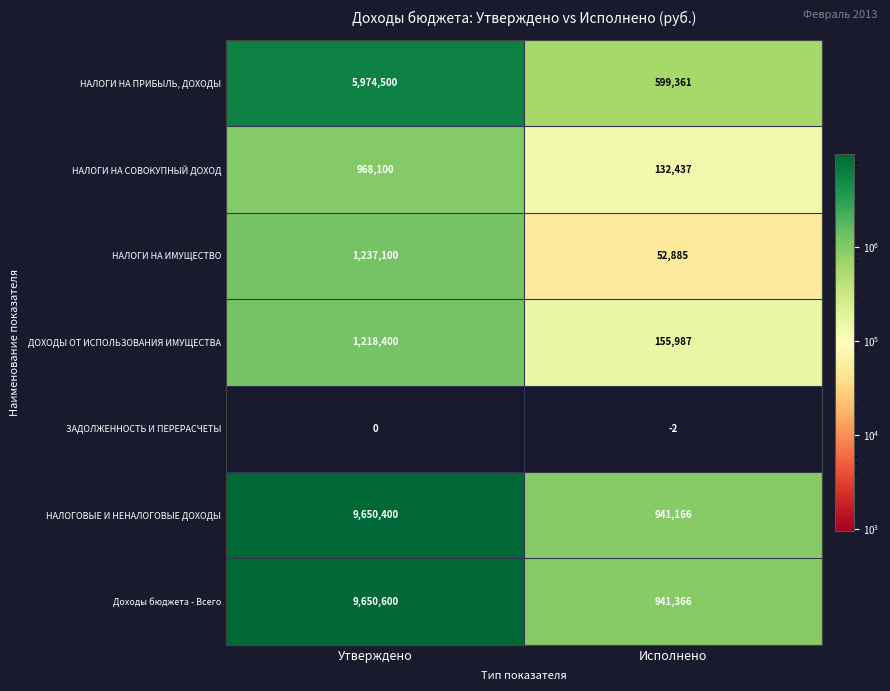

The НАЛОГИ НА ИМУЩЕСТВО series shows 91138 at Исполнено. True or false?

False